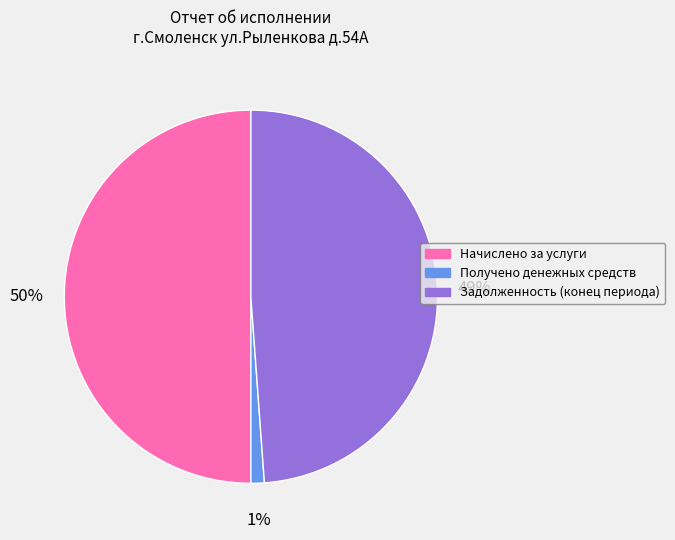

Does Получено денежных средств represent more than half of the total?

No